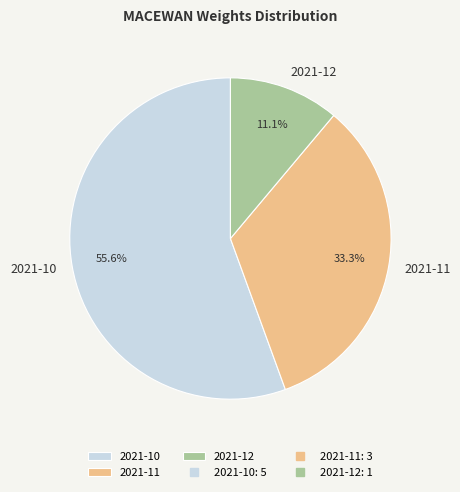

To the nearest percent, what is the average slice percentage?

33%